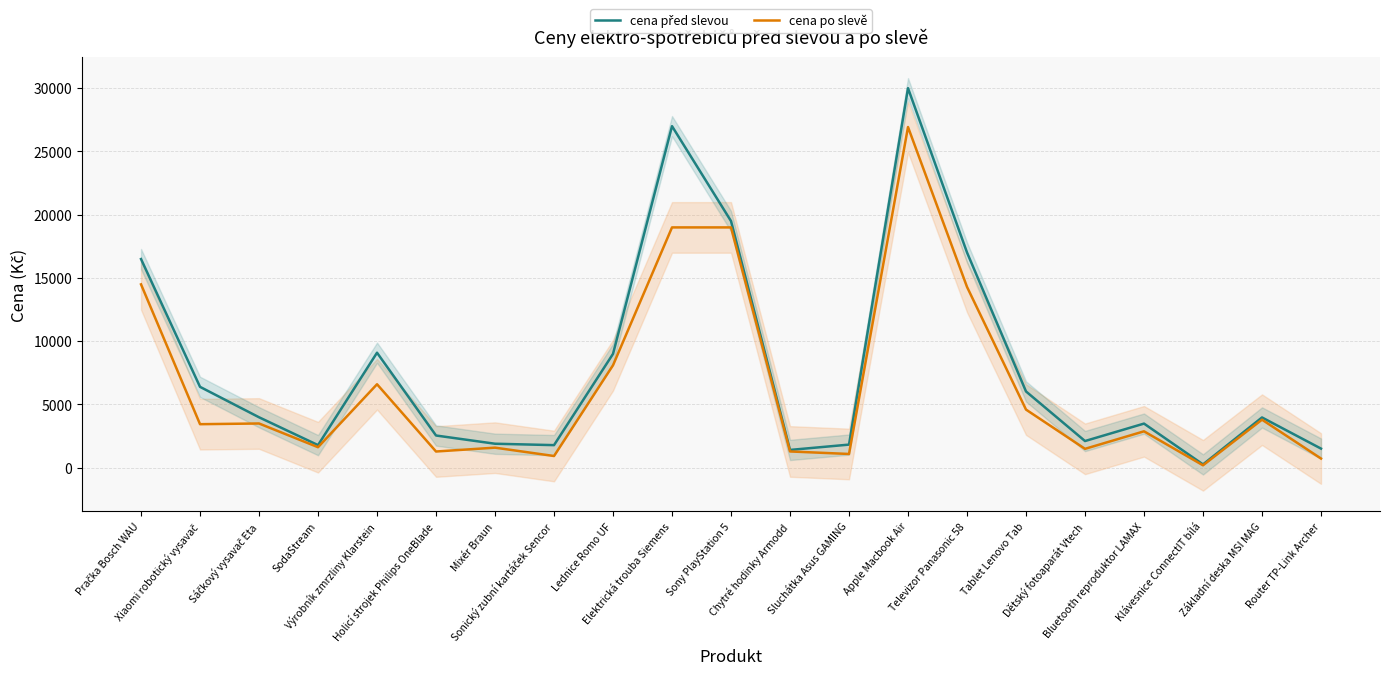

What are all the series names shown in the legend?

cena před slevou, cena po slevě